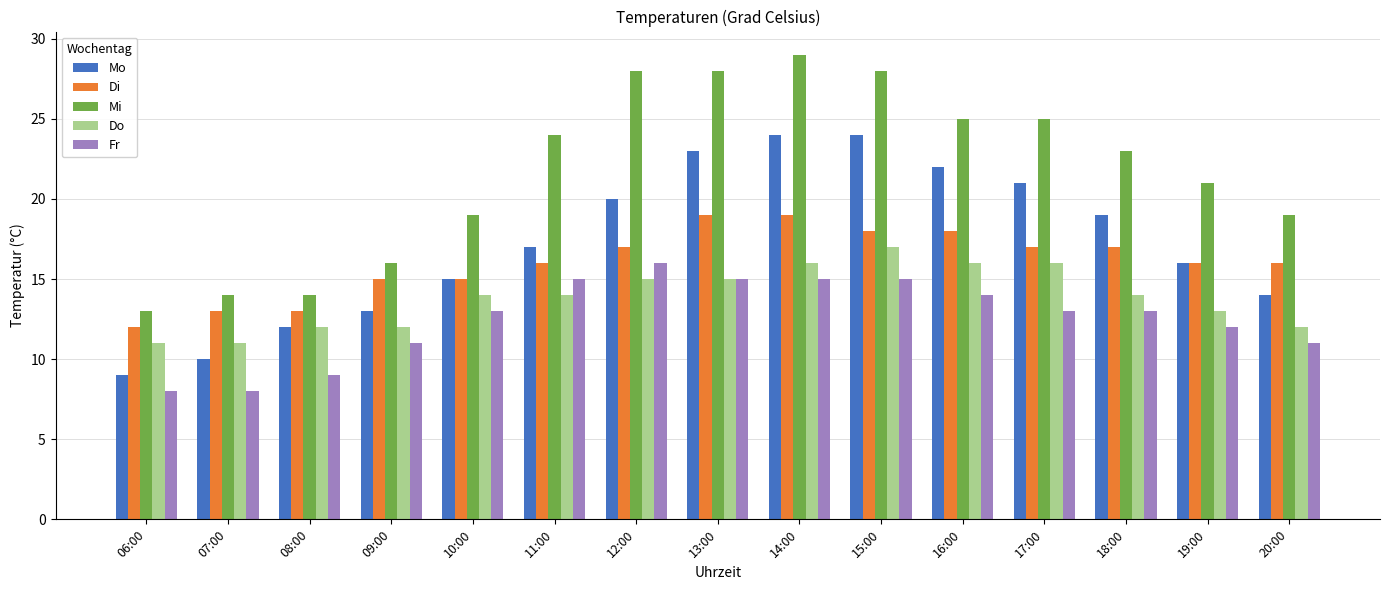

How many categories are shown in the chart?

15